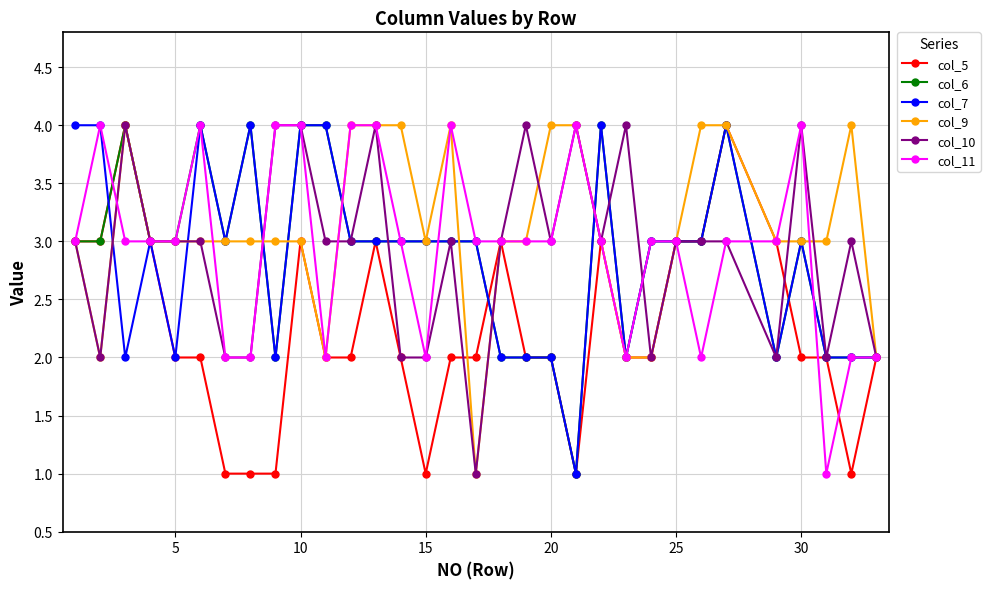

What is the highest value of the col_7 series?

4